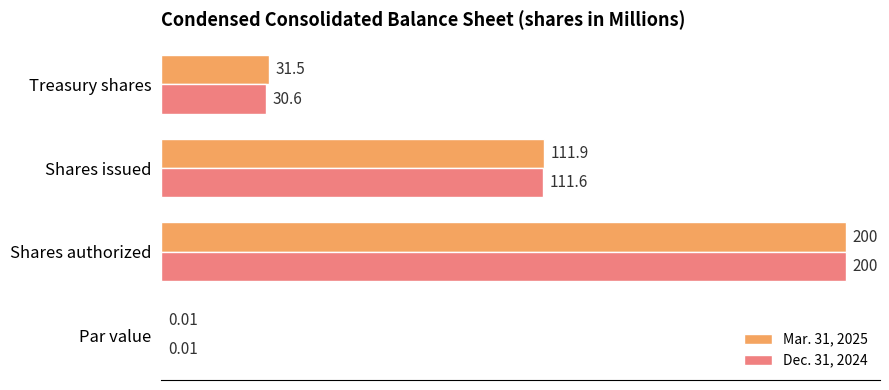

What is the sum of all Dec. 31, 2024 values?

342.2